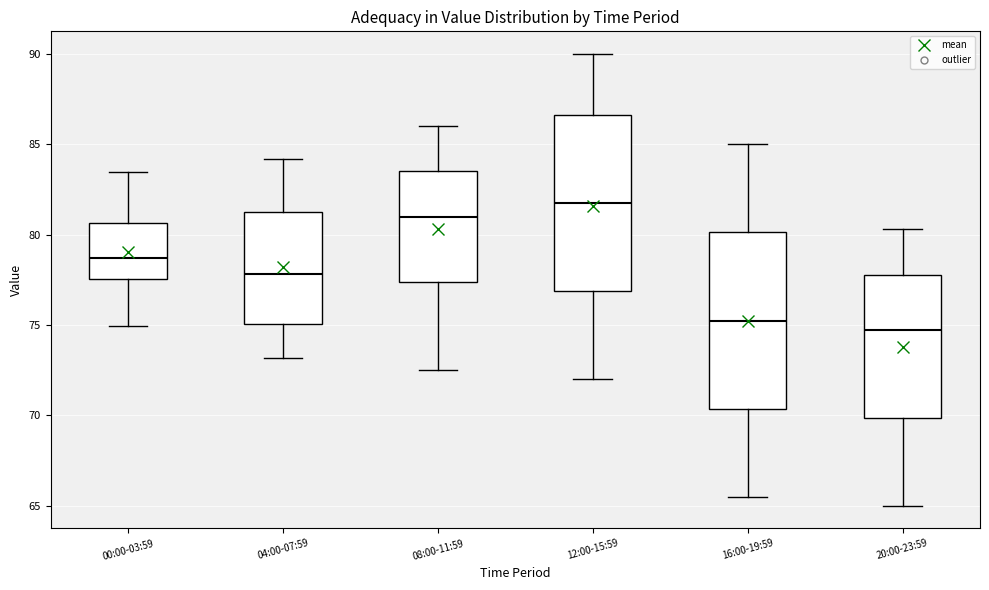

Reading left to right, read every box against the y-axis: the position of its median line, the range the box covers, and the ends of its whiskers. The values are not printed on the chart, so give them approximately, as read against the axis.

00:00-03:59: median 78.5, box 77.5 to 80.5, whiskers 75.0 to 83.5
04:00-07:59: median 78.0, box 75.0 to 81.5, whiskers 73.0 to 84.0
08:00-11:59: median 81.0, box 77.5 to 83.5, whiskers 72.5 to 86.0
12:00-15:59: median 82.0, box 77.0 to 86.5, whiskers 72.0 to 90.0
16:00-19:59: median 75.5, box 70.5 to 80.0, whiskers 65.5 to 85.0
20:00-23:59: median 75.0, box 70.0 to 78.0, whiskers 65.0 to 80.5